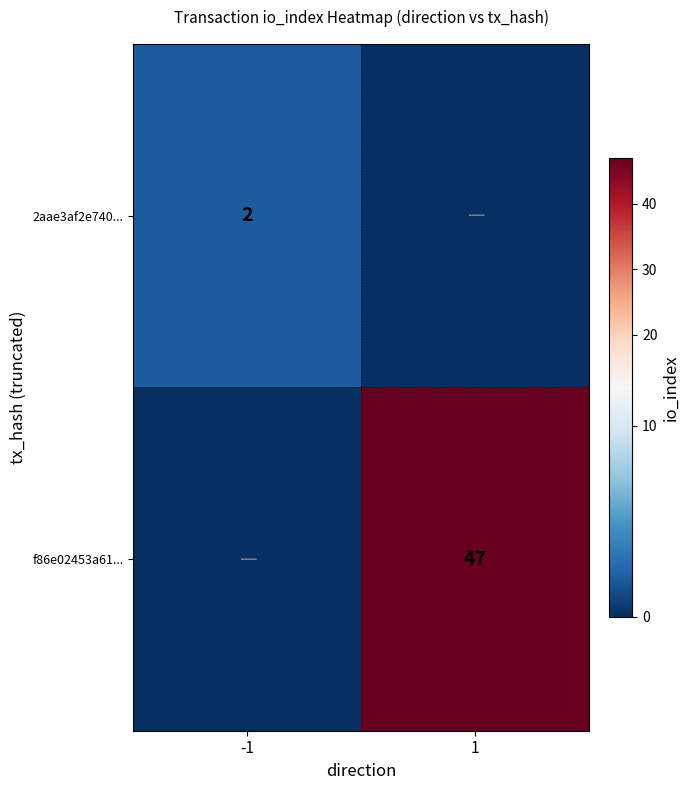

Is it true that 2aae3af2e740... equals 1 at -1?

False